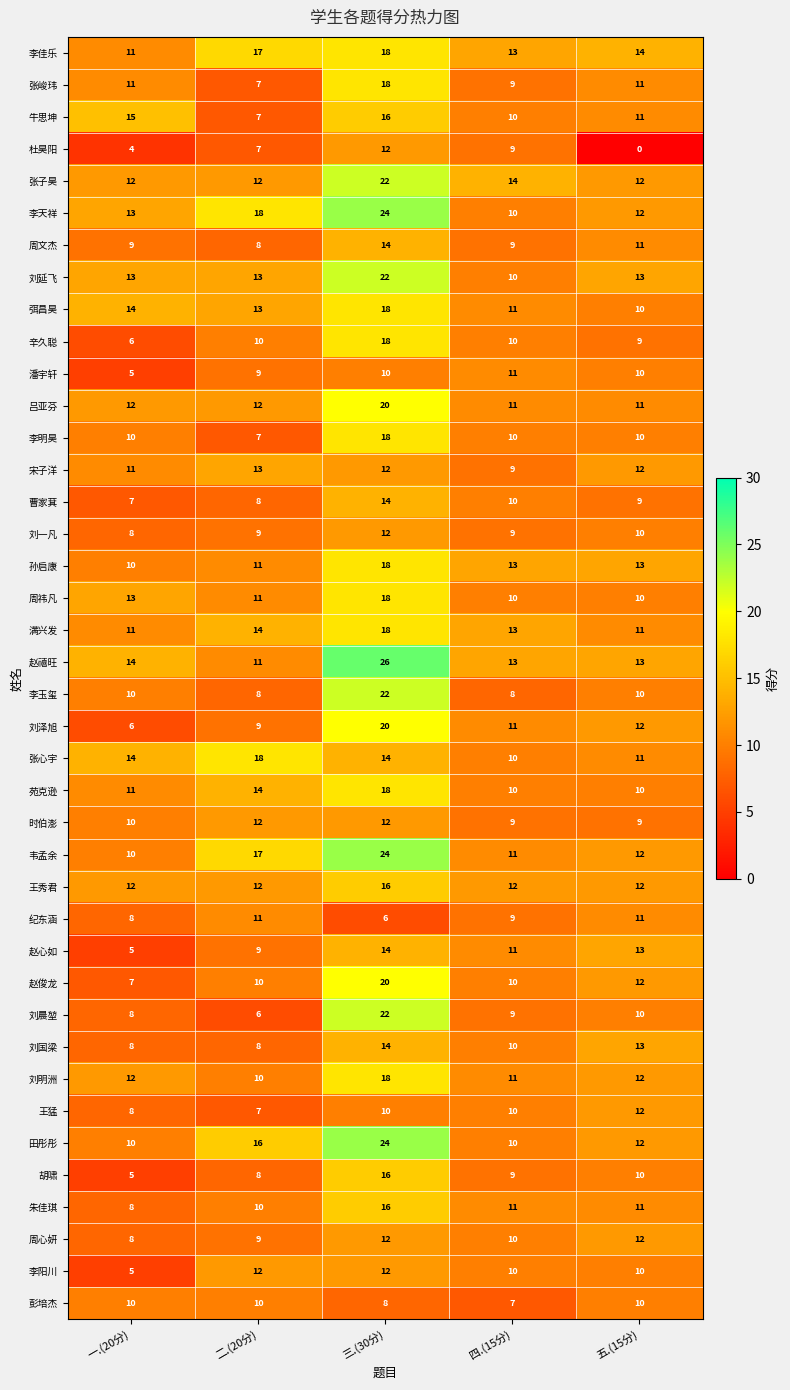

What is the average value of the 田彤彤 series?

14